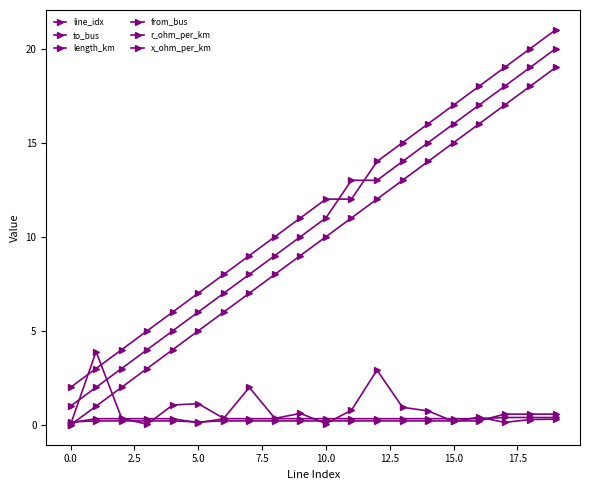

How many series are shown in this chart?

6